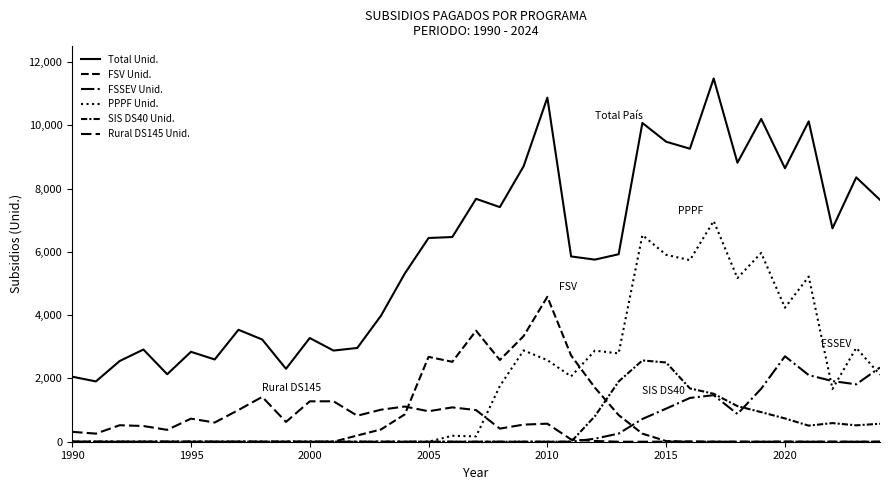

True or false: FSV Unid. has more than 2 interior local peaks.

True